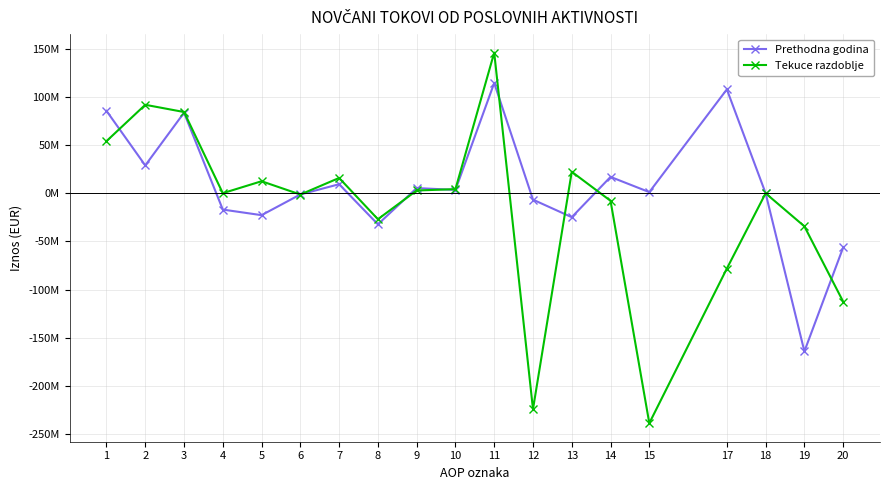

What is the difference between the maximum and minimum values in the Prethodna godina series?

278400000